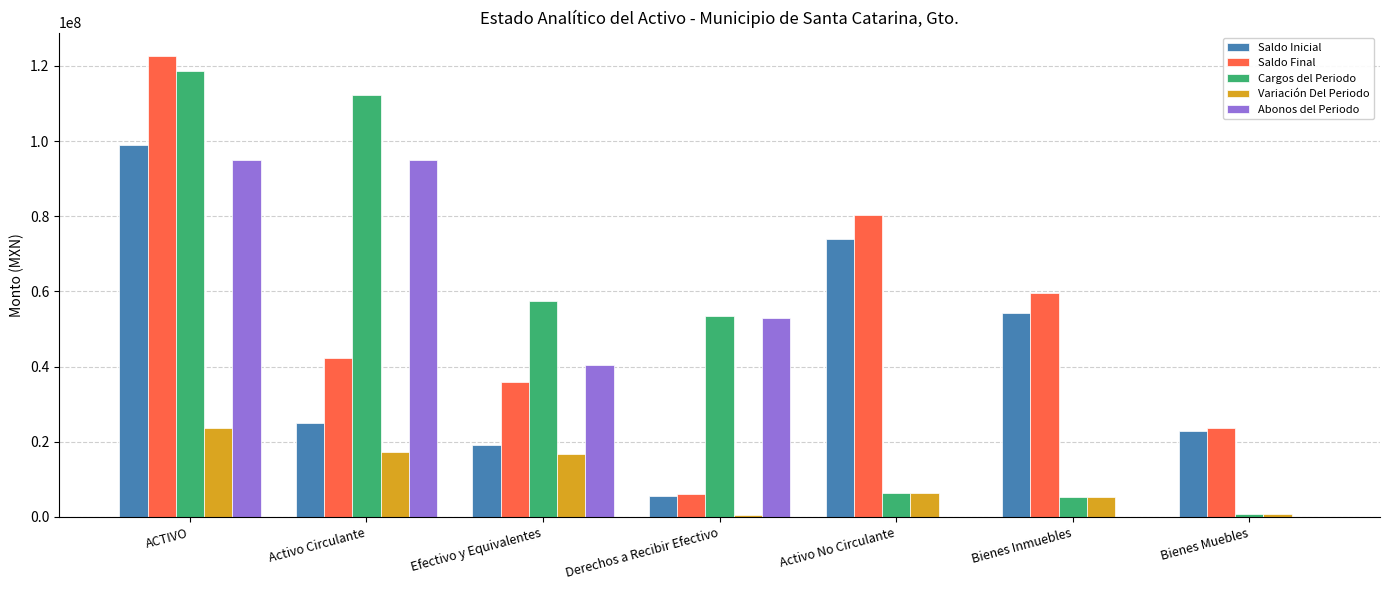

The value of Saldo Inicial at Activo Circulante is 41419859.6. True or false?

False